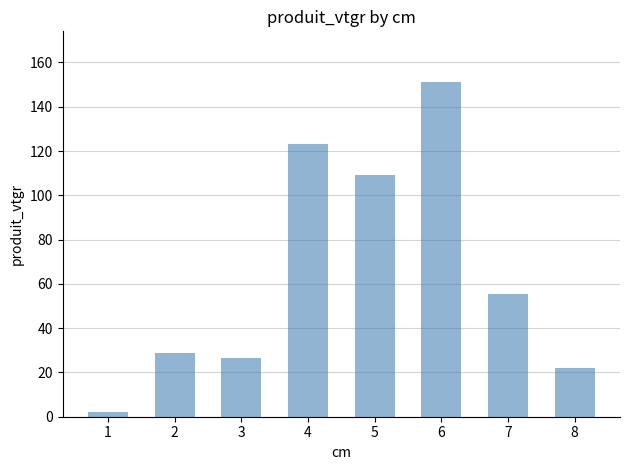

Between 7 and 8, which is larger?

7